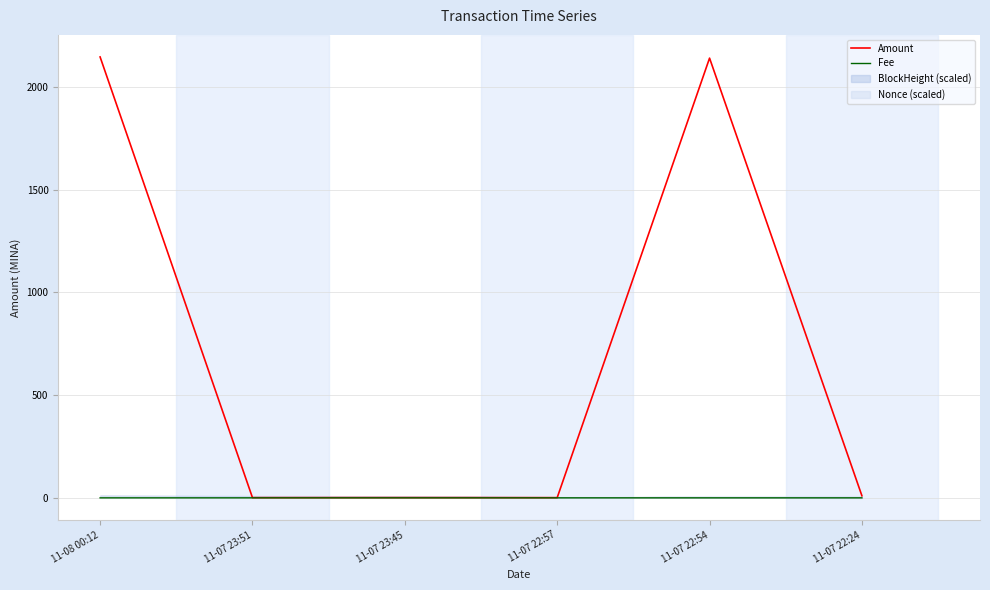

What is the label of the 1st point from the right?

11-07 22:24